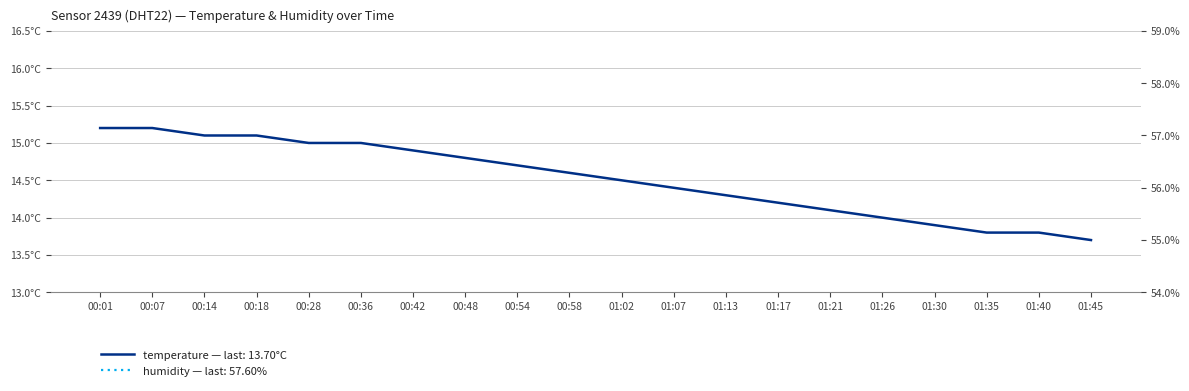

True or false: humidity has more than 0 interior local peaks.

True